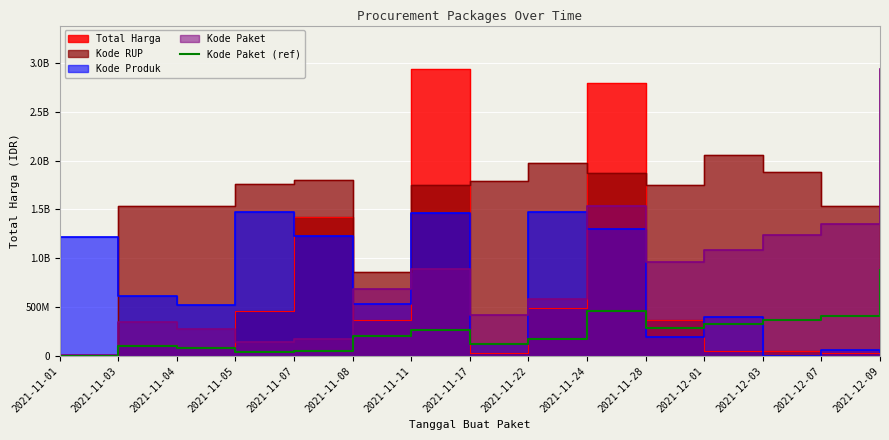

At which category does the data reach its first local valley?

2021-11-05